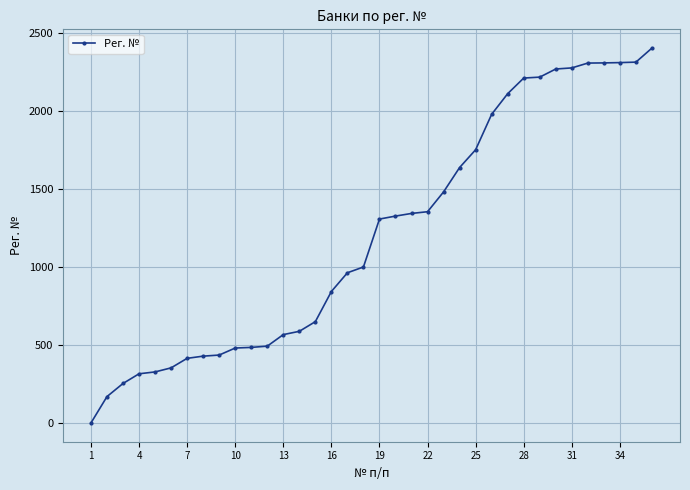

What is the average value?

1213